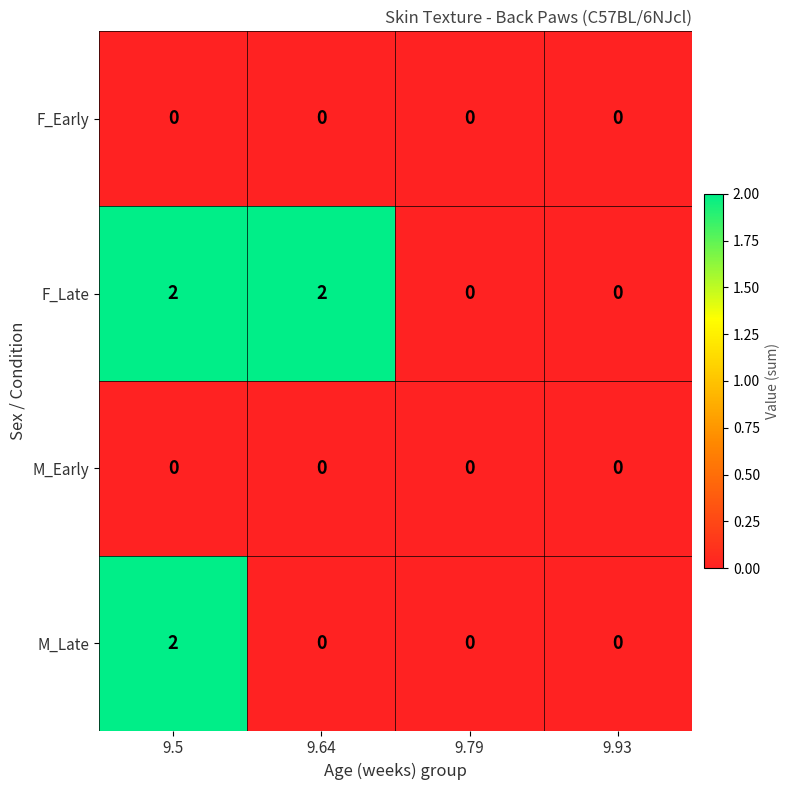

The value of M_Early at 9.5 is 0. True or false?

True